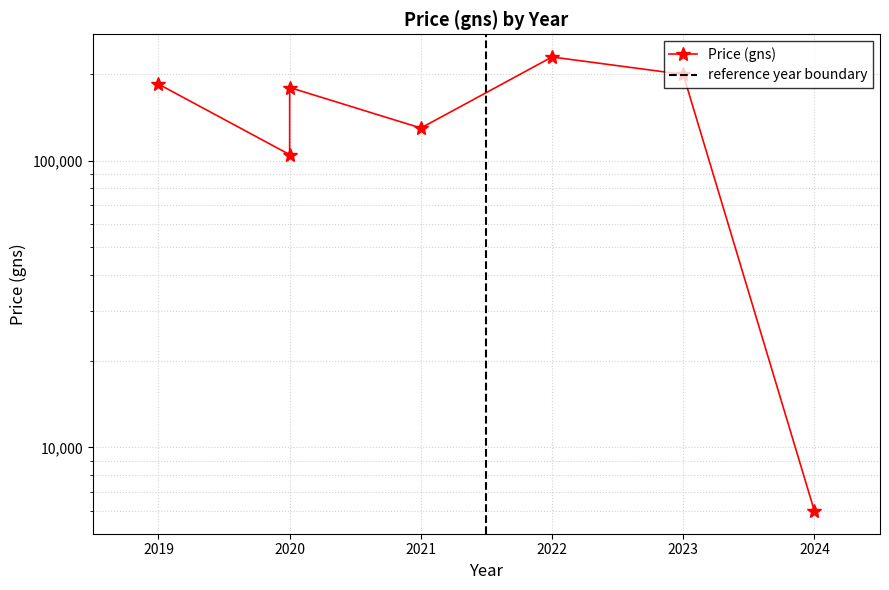

The value at 2024 is 9003. True or false?

False